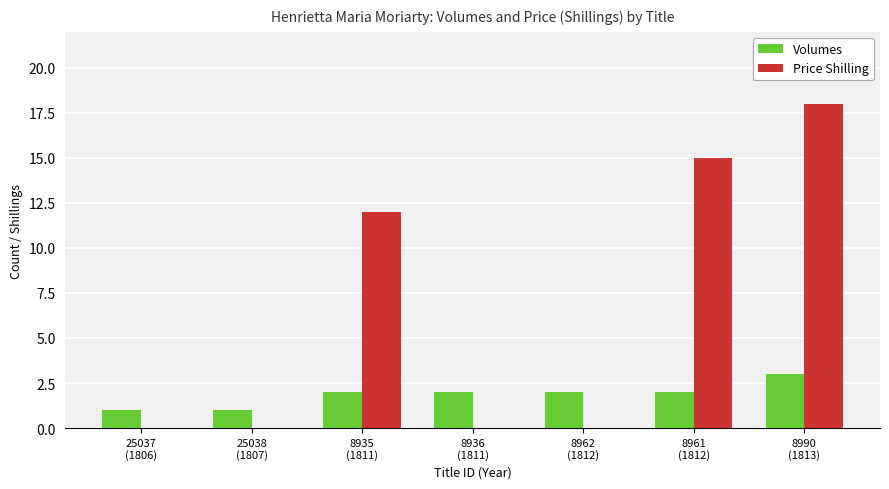

What is the highest value of the Volumes series?

3